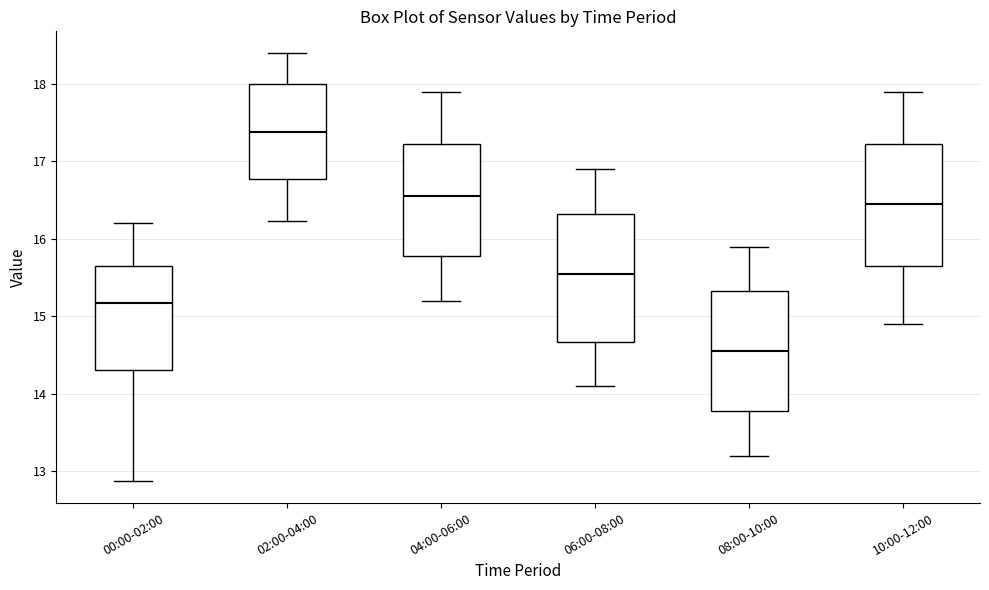

Where is the lower edge of the box for 08:00-10:00 on the y-axis? The values are not printed on the chart, so give them approximately, as read against the axis.

13.8